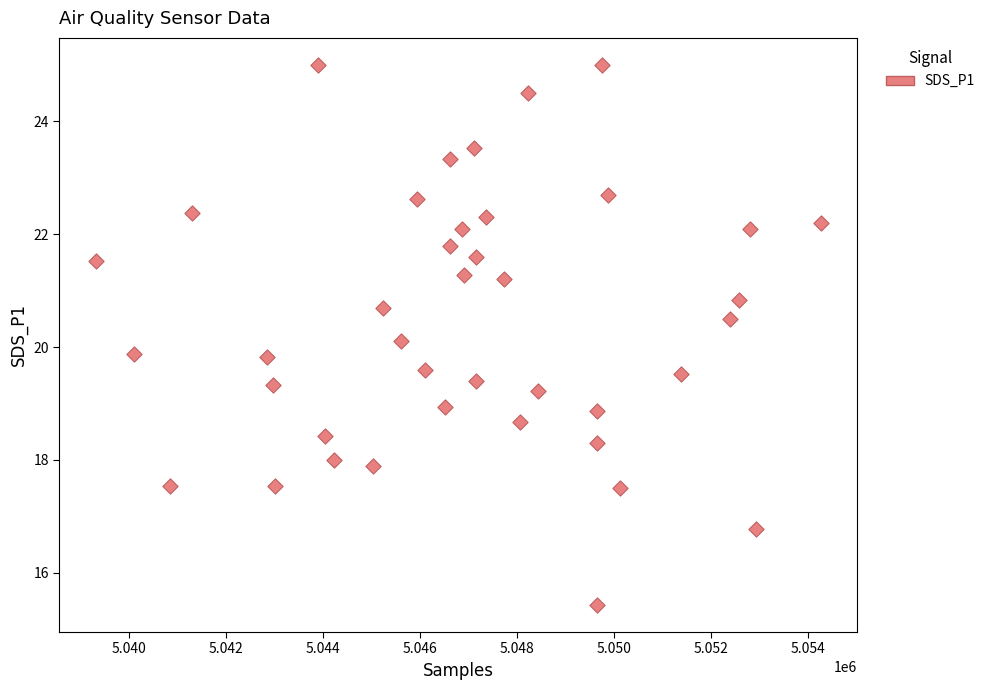

What is the range of X values (max minus min)?

14949.0